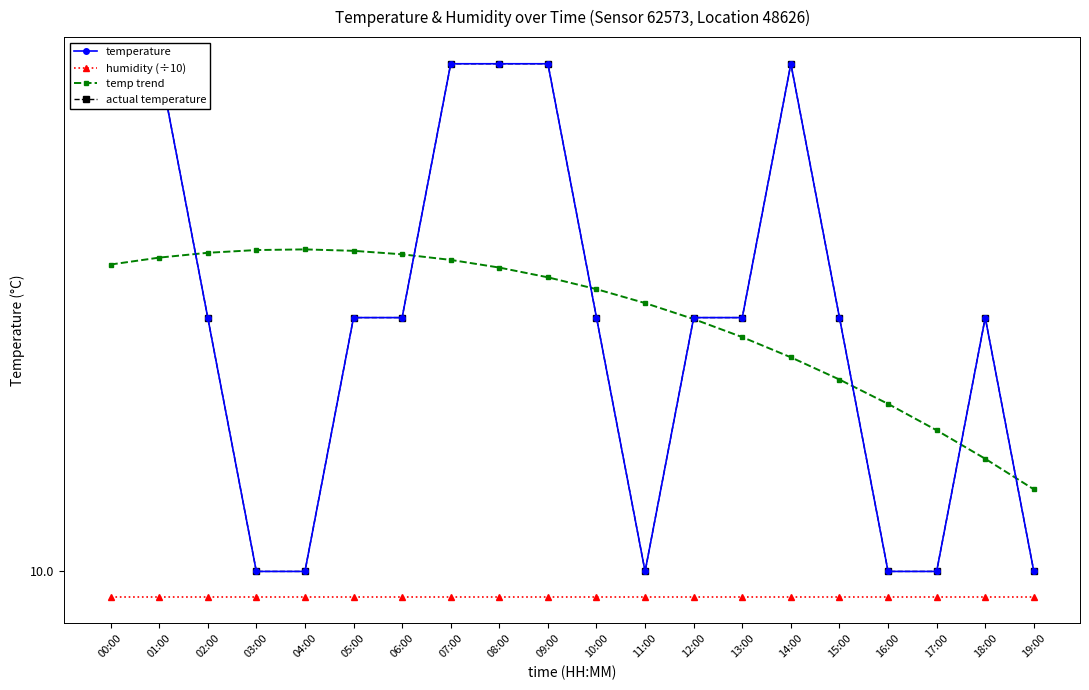

What is the difference between the second highest and minimum values in the temp trend series?

0.1